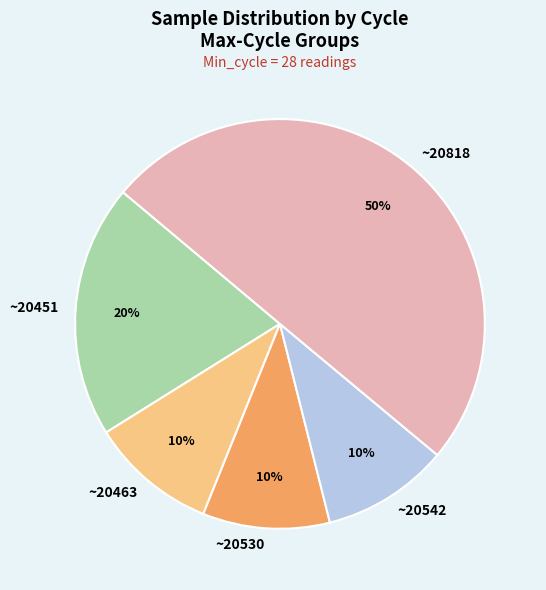

Which category has the biggest portion of the pie?

~20818